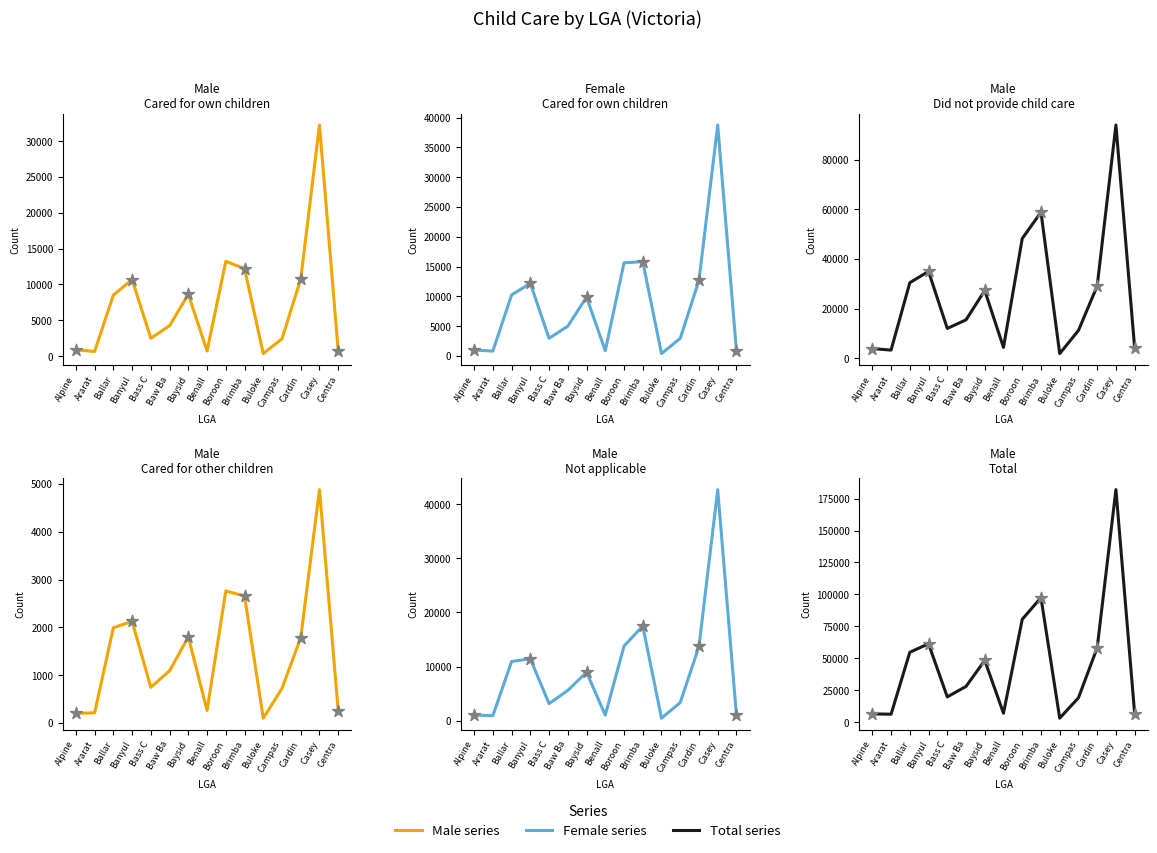

Which series has the largest total across all categories?

Male - Total